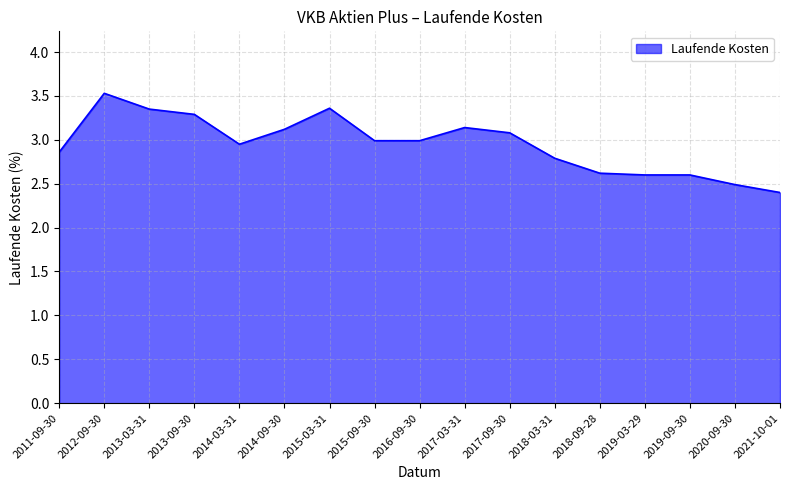

What is the maximum value shown in the chart?

3.5